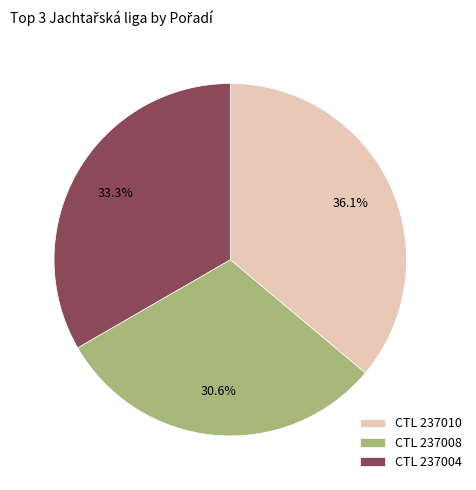

How many segments does this pie chart have?

3